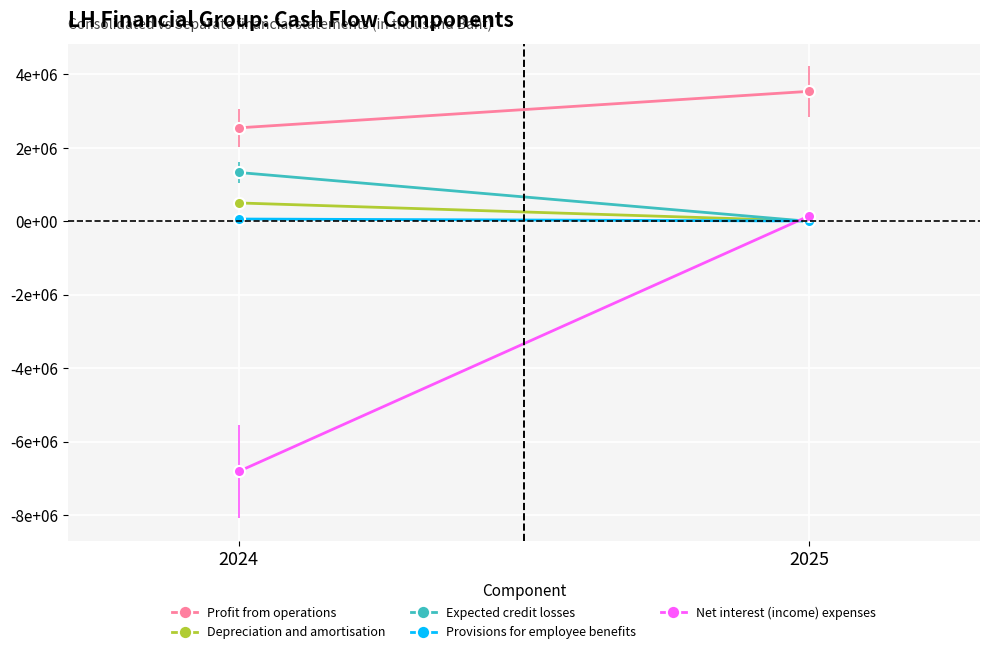

At which label does Profit from operations reach its minimum?

2024